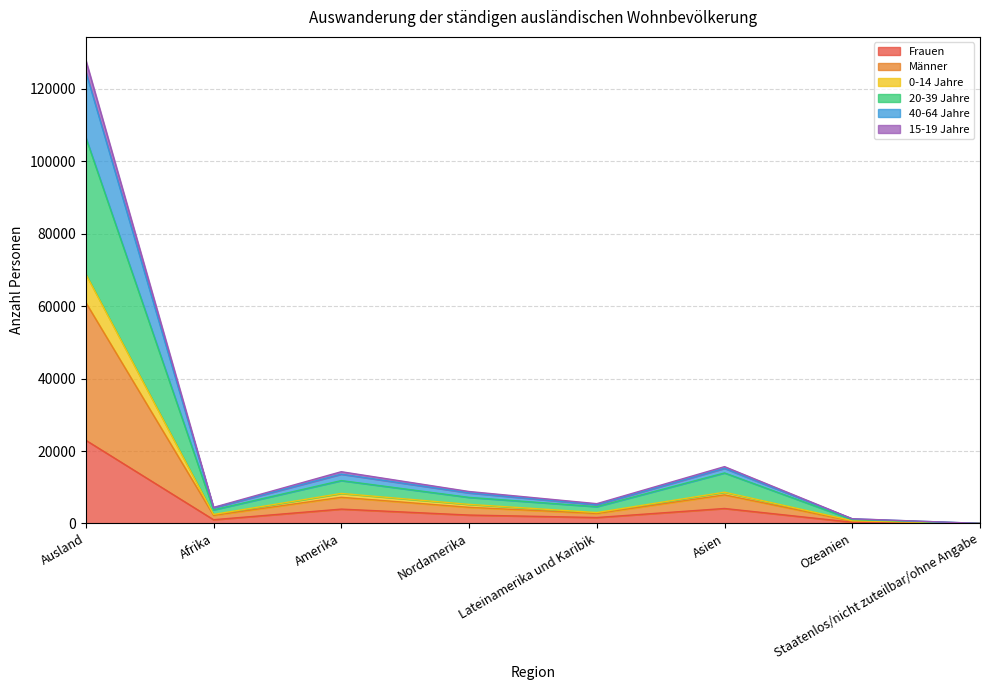

Is it true that 40-64 Jahre equals 1303 at Ozeanien?

True